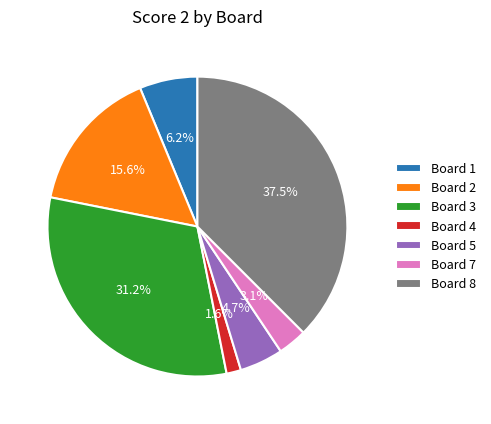

Is the sum of Board 8 and Board 1 greater than half?

No